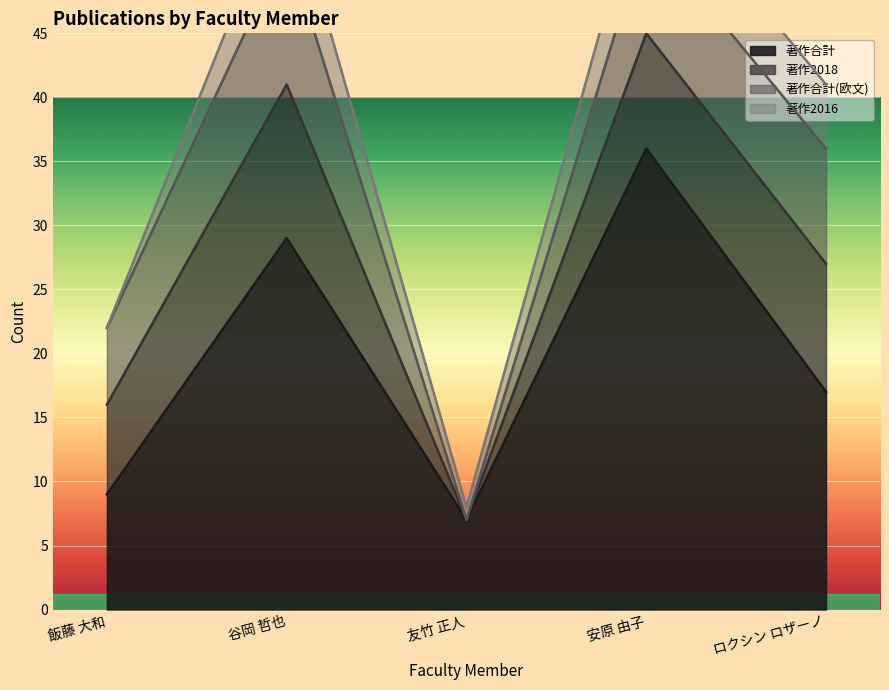

List the labels in order of 著作合計 value, largest first.

安原 由子, 谷岡 哲也, ロクシン ロザーノ, 飯藤 大和, 友竹 正人